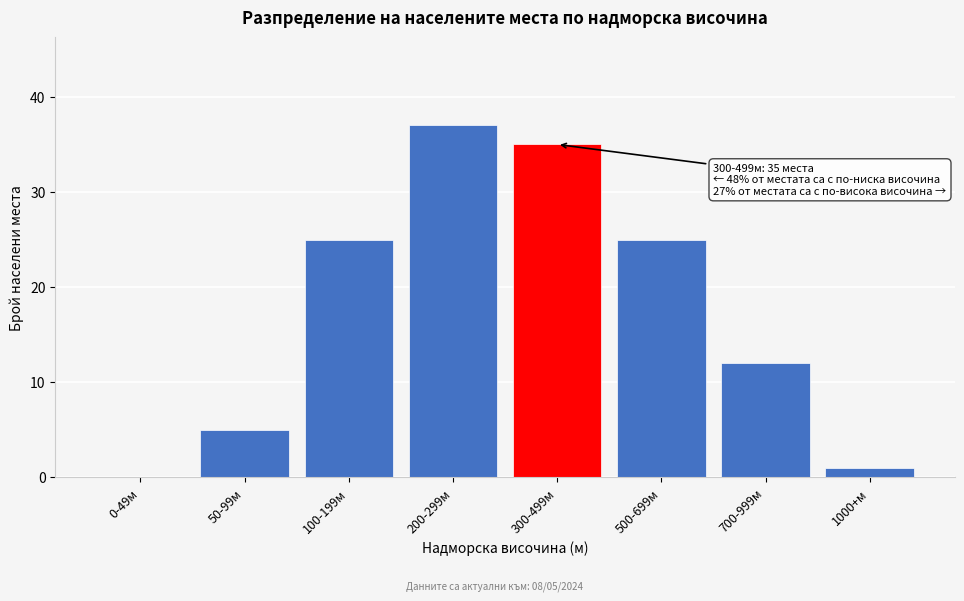

Reading right to left, transcribe all the data shown in this chart.

1000+м=1	700-999м=12	500-699м=25	300-499м=35	200-299м=37	100-199м=25	50-99м=5	0-49м=0